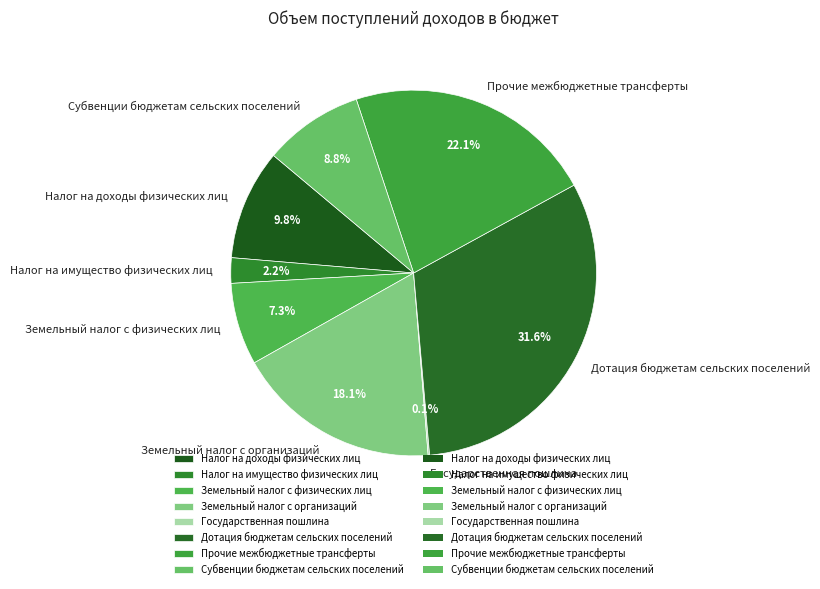

Which slice is the largest?

Дотация бюджетам сельских поселений